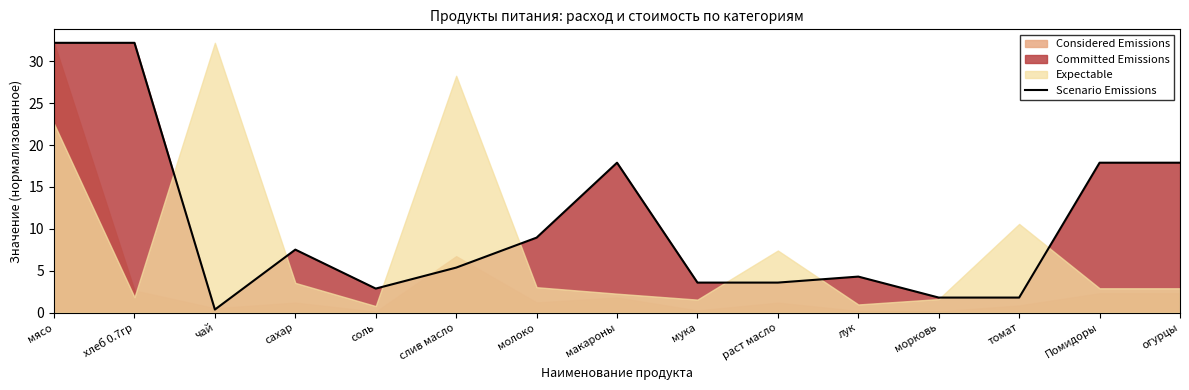

What is the label of the 2nd point from the left?

хлеб 0.7гр